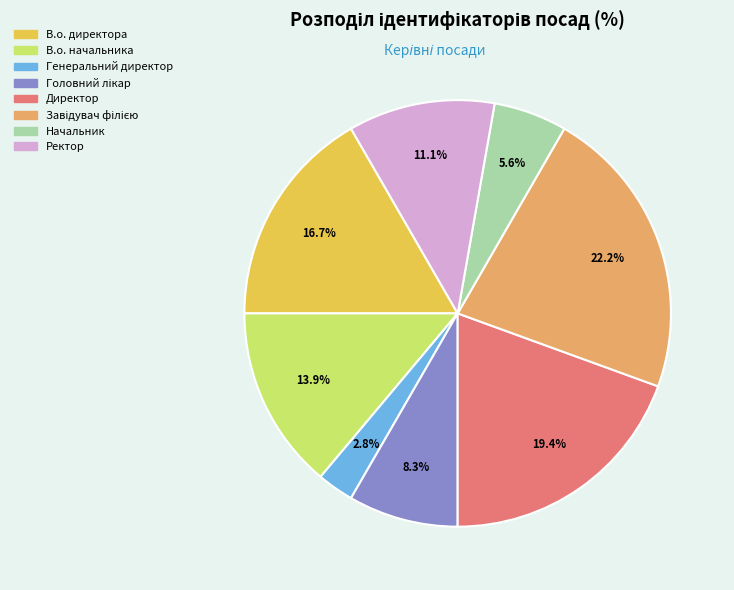

What percentage is the Ректор slice, to the nearest percent?

11%